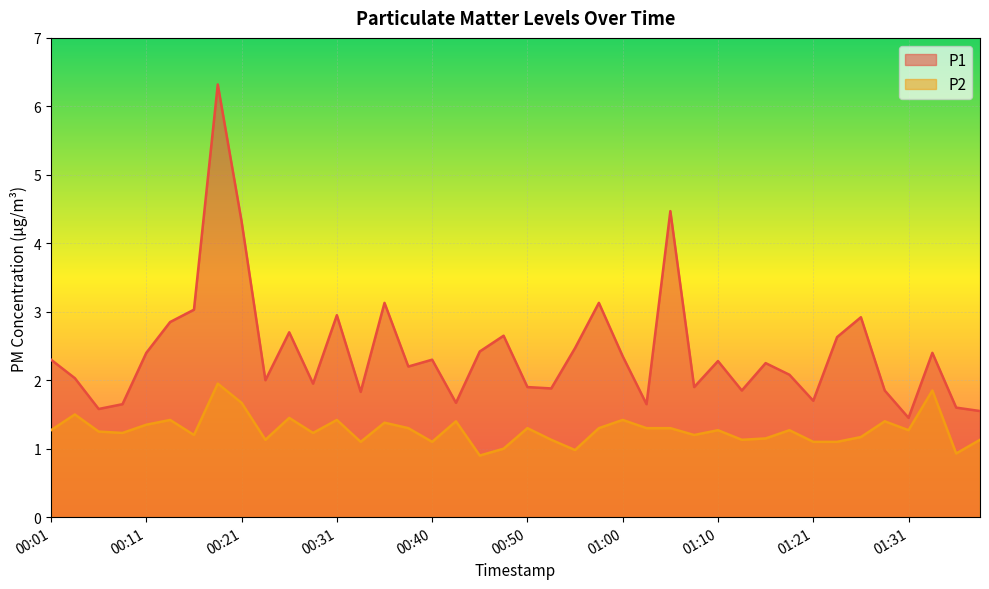

Is the value of P1 at 00:11 greater than the value of P2 at 01:10?

Yes